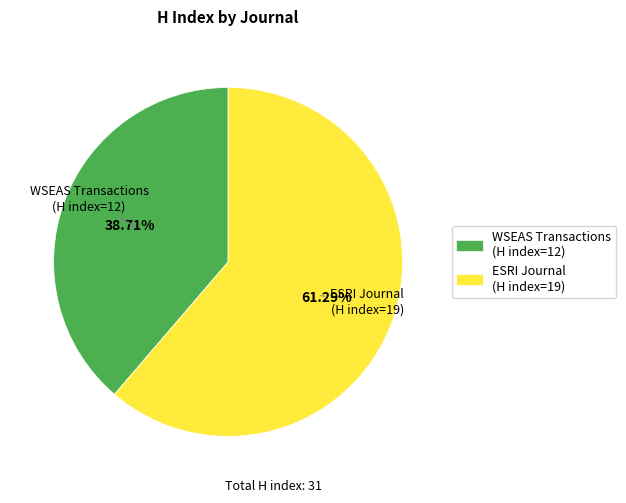

Which has a higher value, WSEAS Transactions (H index=12) or ESRI Journal (H index=19)?

ESRI Journal (H index=19)